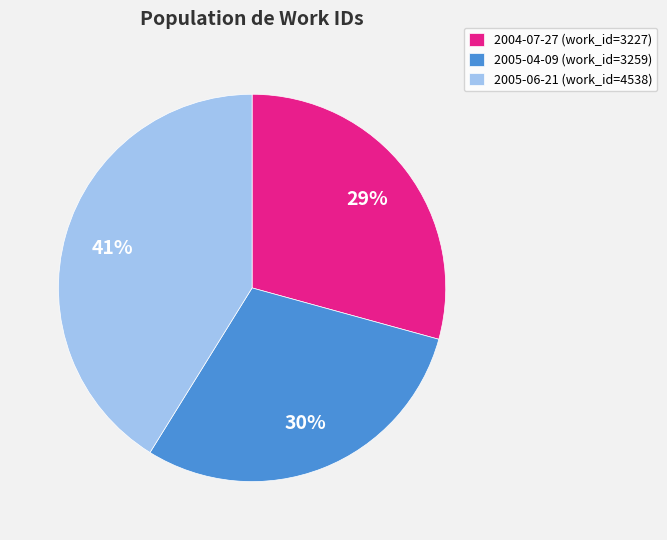

To the nearest percent, what is the difference between the 2004-07-27 and 2005-06-21 slice percentages?

12%